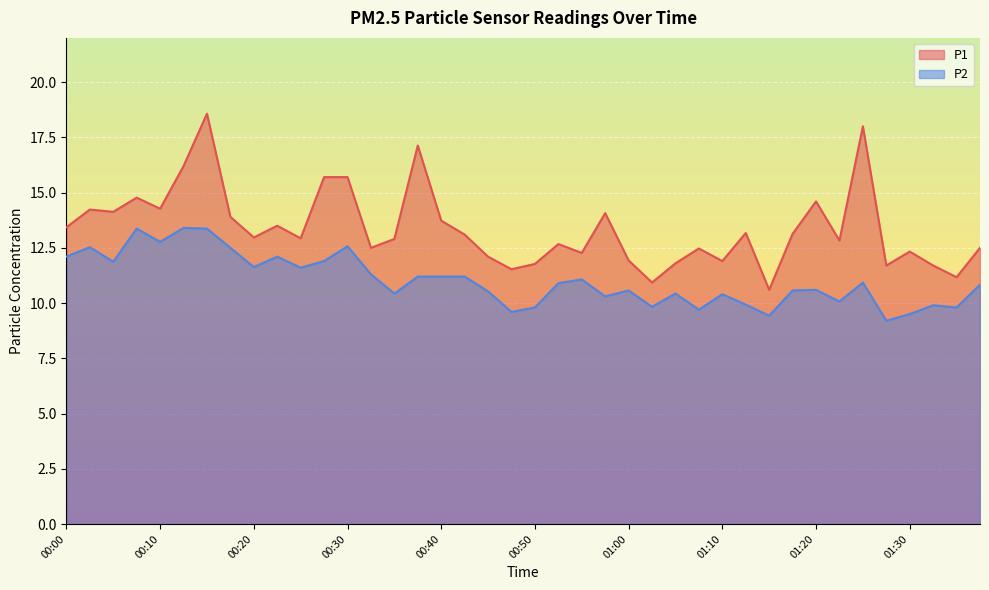

What is the label of the 7th point from the right?

01:22